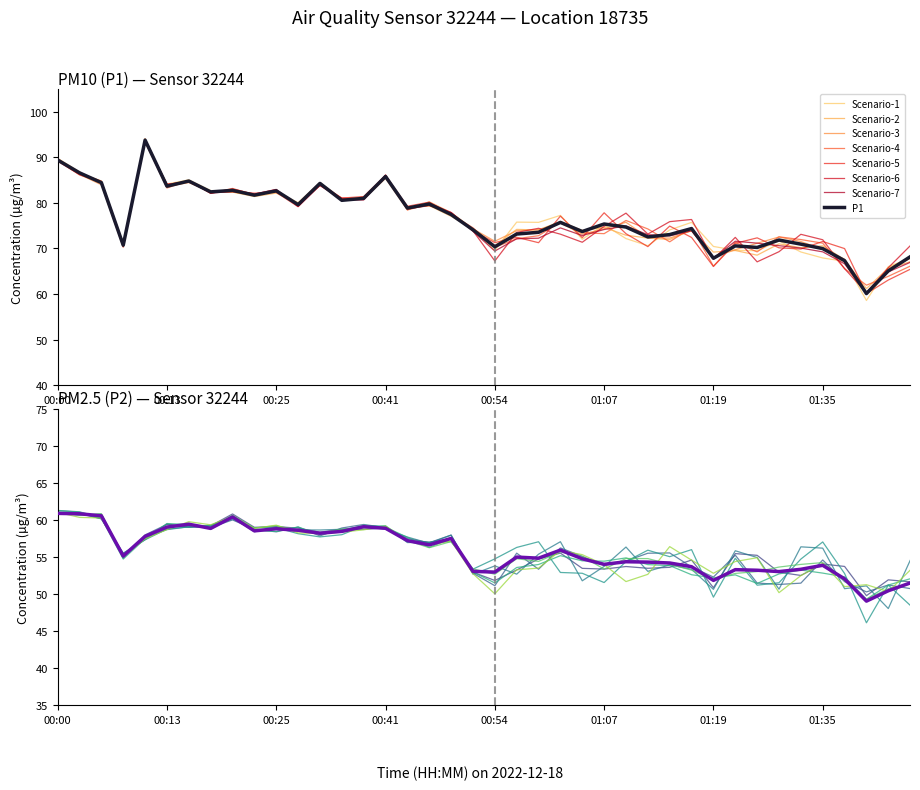

What is the average value of the P2 series?

55.8